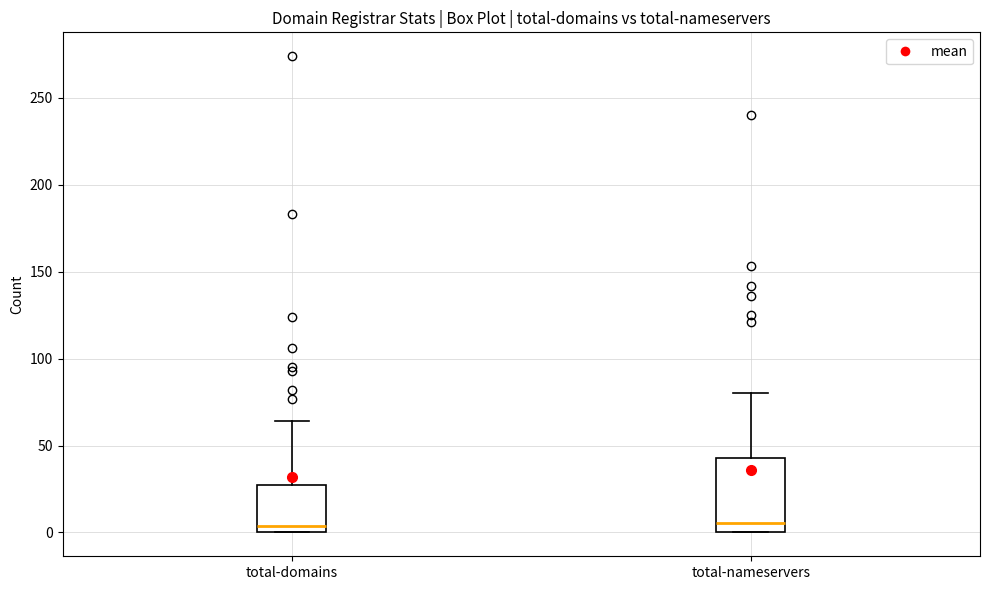

Reading left to right, read every box against the y-axis: the position of its median line, the range the box covers, and the ends of its whiskers. The values are not printed on the chart, so give them approximately, as read against the axis.

total-domains: median 5, box 0 to 30, whiskers 0 to 65
total-nameservers: median 5, box 0 to 45, whiskers 0 to 80